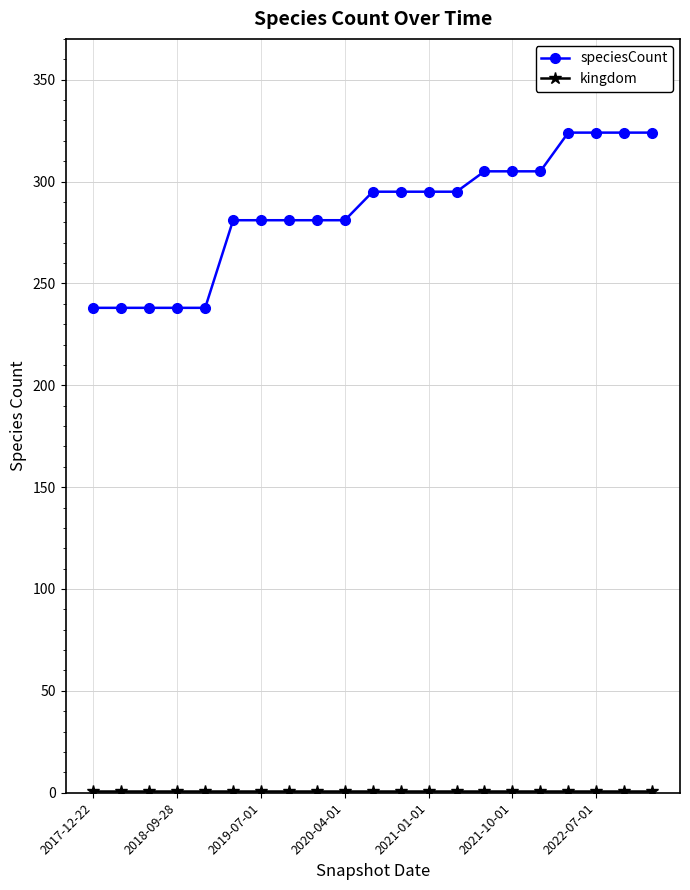

What is the difference between the maximum and minimum values in the speciesCount series?

86